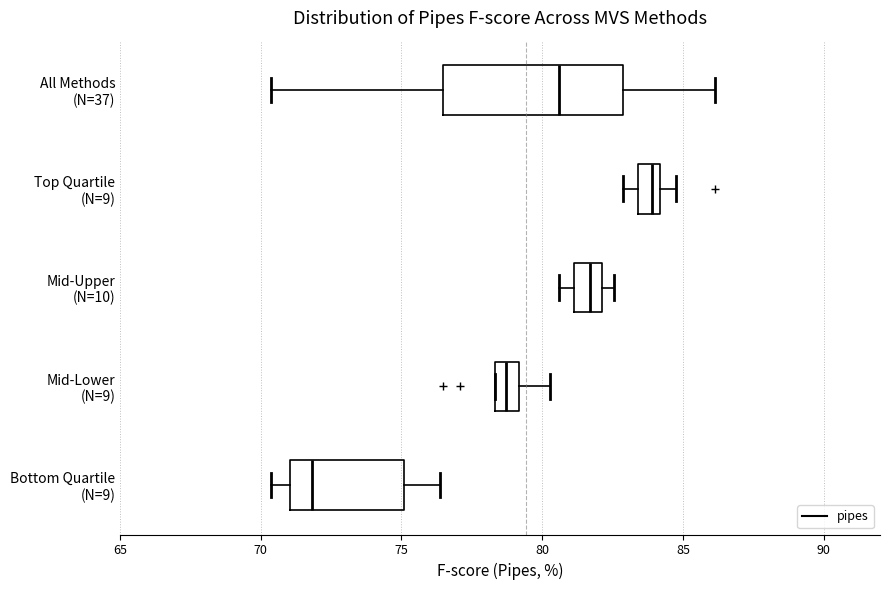

Reading bottom to top, transcribe this box plot: for each box, give where its median line is, the range the box spans, and where its two whiskers end, as read against the x-axis. The values are not printed on the chart, so give them approximately, as read against the axis.

Bottom Quartile (N=9): median 72.0, box 71.0 to 75.0, whiskers 70.5 to 76.5
Mid-Lower (N=9): median 78.5 (inside the box), box 78.5 to 79.0, whiskers 78.5 to 80.5
Mid-Upper (N=10): median 81.5, box 81.0 to 82.0, whiskers 80.5 to 82.5
Top Quartile (N=9): median 84.0 (just left of the box's right edge), box 83.5 to 84.0, whiskers 83.0 to 85.0
All Methods (N=37): median 80.5, box 76.5 to 83.0, whiskers 70.5 to 86.0